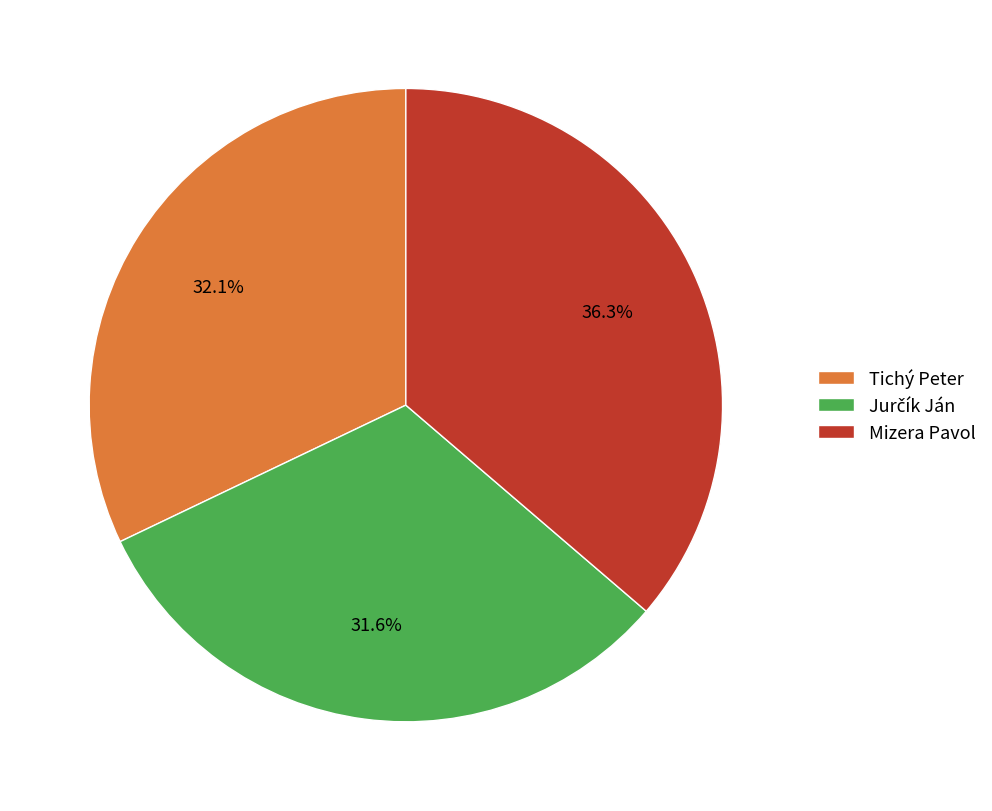

Count the number of slices in the pie.

3